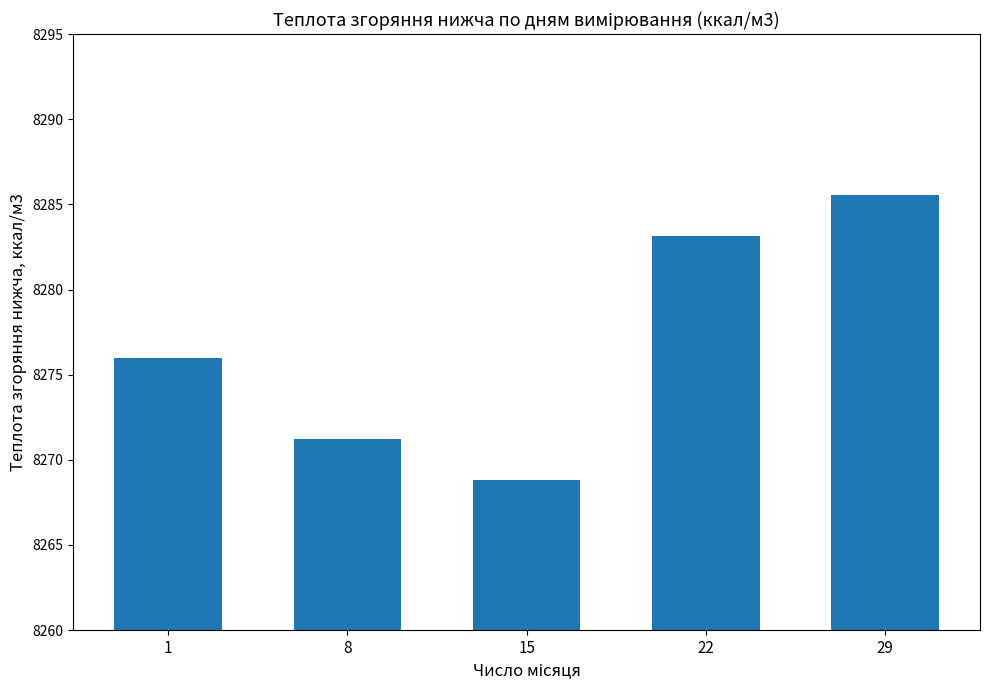

Does the chart contain any negative values?

No